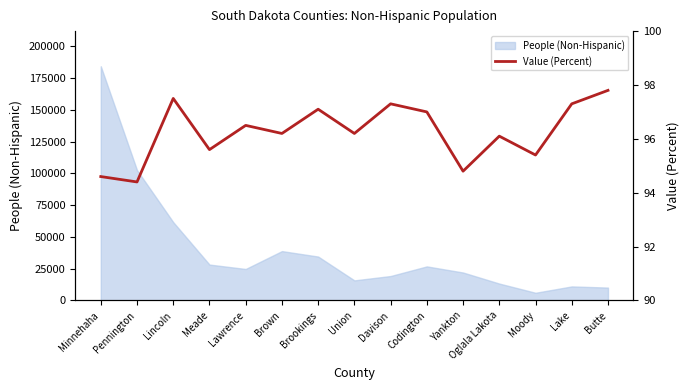

Reading left to right, what are all the values shown in this chart?

Minnehaha=94.6	Pennington=94.4	Lincoln=97.5	Meade=95.6	Lawrence=96.5	Brown=96.2	Brookings=97.1	Union=96.2	Davison=97.3	Codington=97.0	Yankton=94.8	Oglala Lakota=96.1	Moody=95.4	Lake=97.3	Butte=97.8